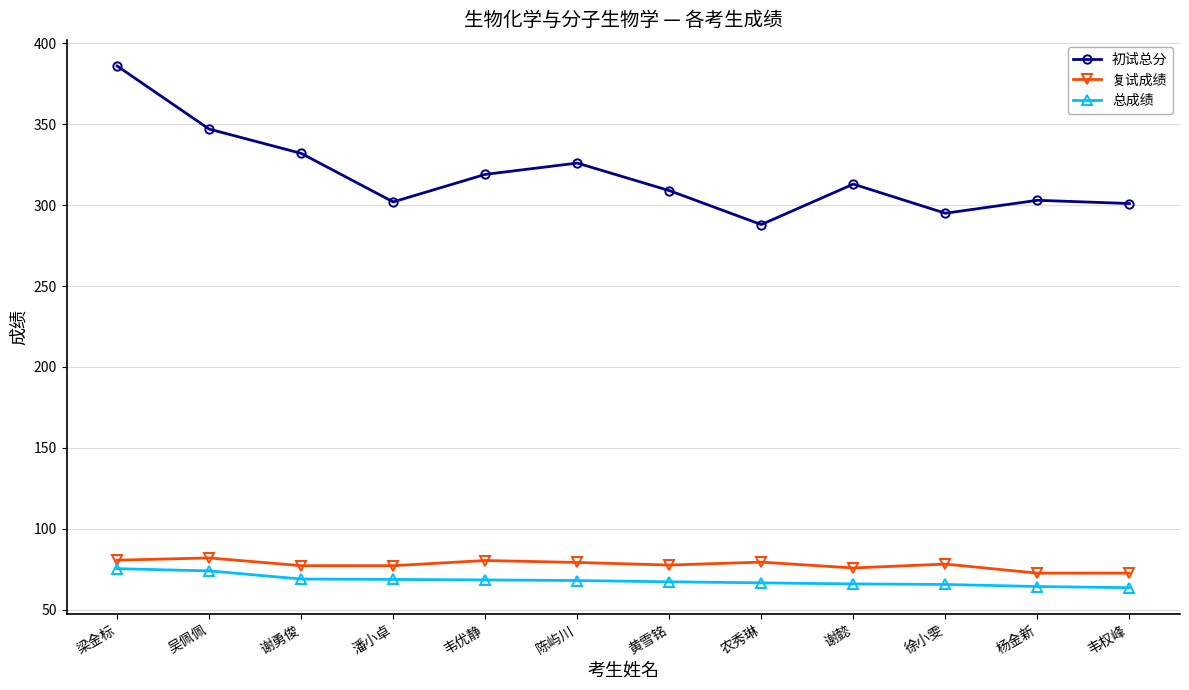

What are all the series names shown in the legend?

初试总分, 复试成绩, 总成绩